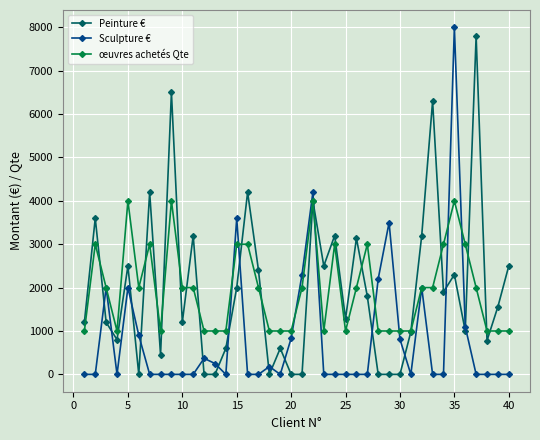

True or false: œuvres achetés Qte has more than 2 interior local peaks.

True